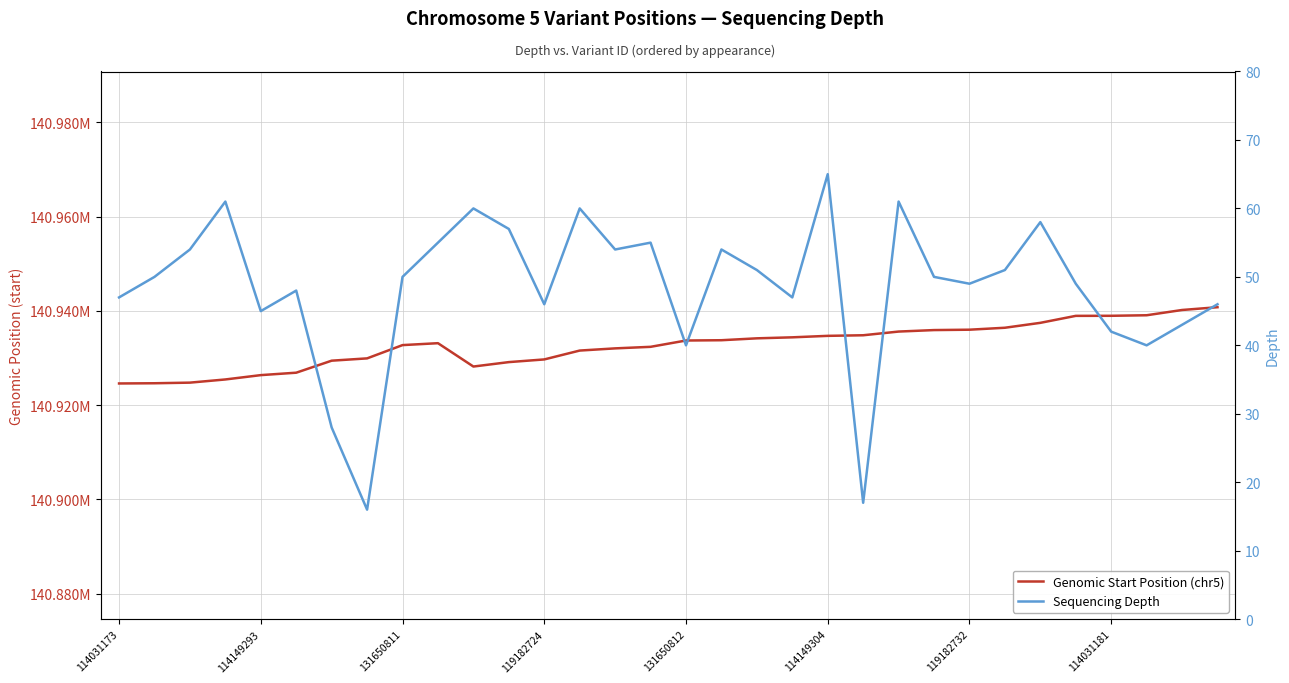

What is the label of the 30th point from the left?

29